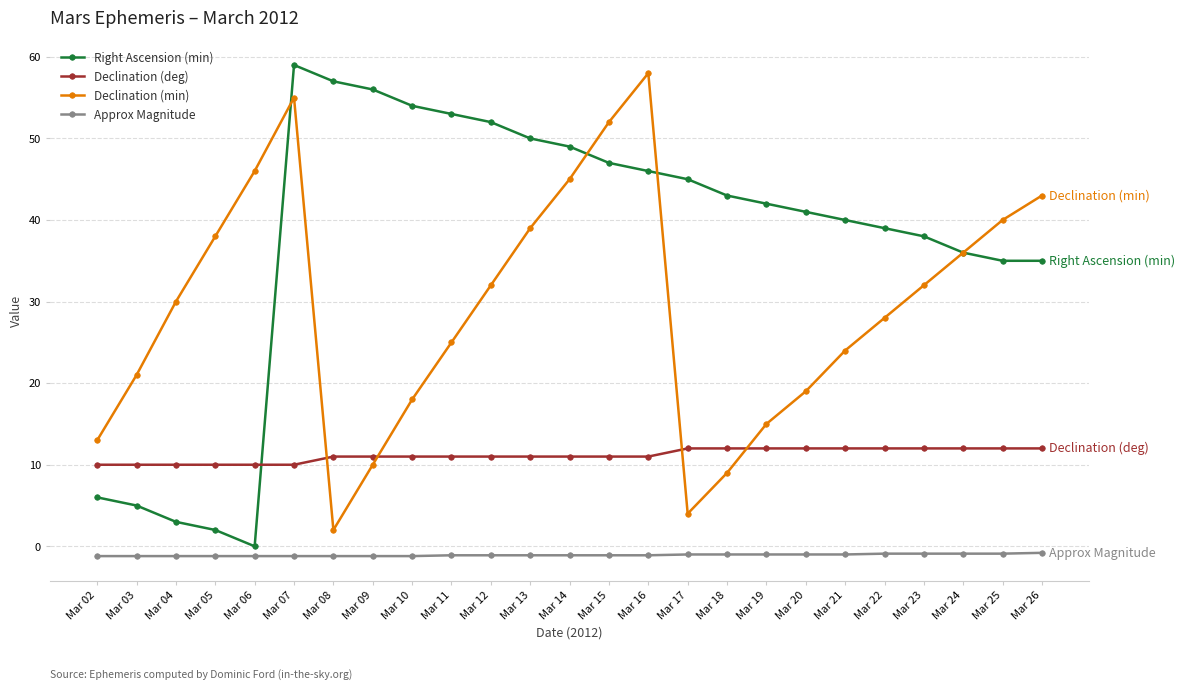

Where is the first local maximum for Right Ascension (min)?

Mar 07